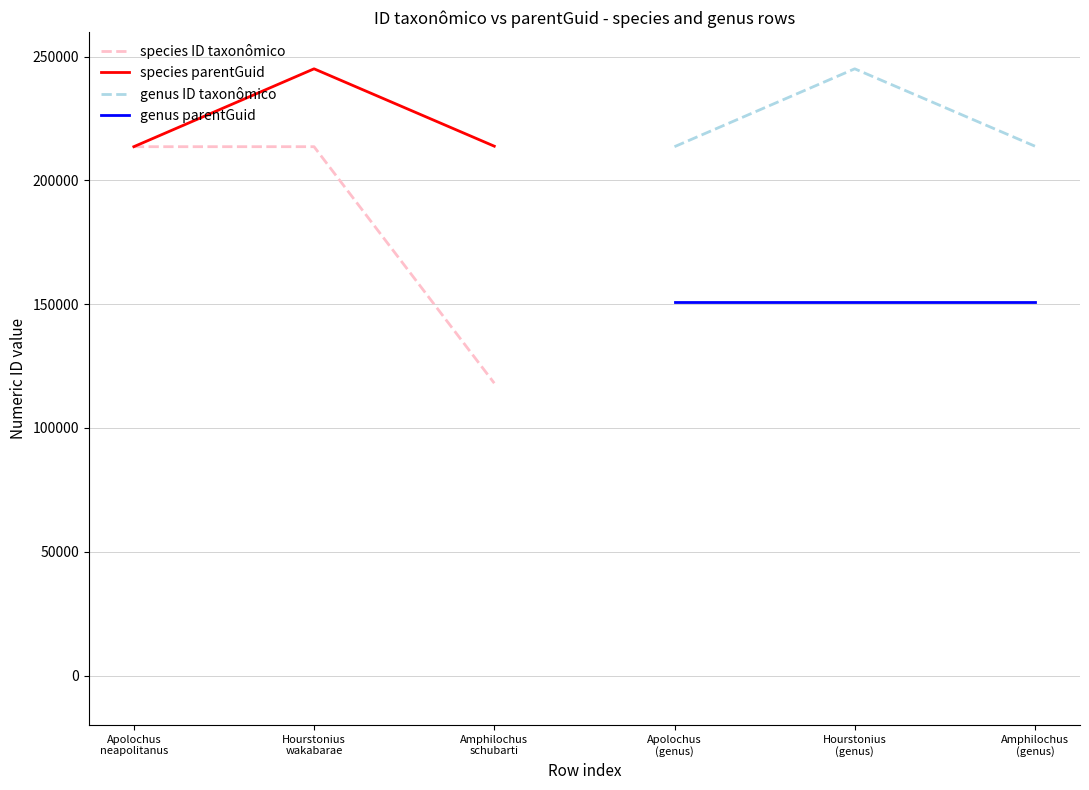

Reading left to right, extract all data points from this chart.

species ID taxonômico: 213606	213607	118079
species parentGuid: 213610	245065	213813
genus ID taxonômico: 213610	245065	213813
genus parentGuid: 150940	150940	150940